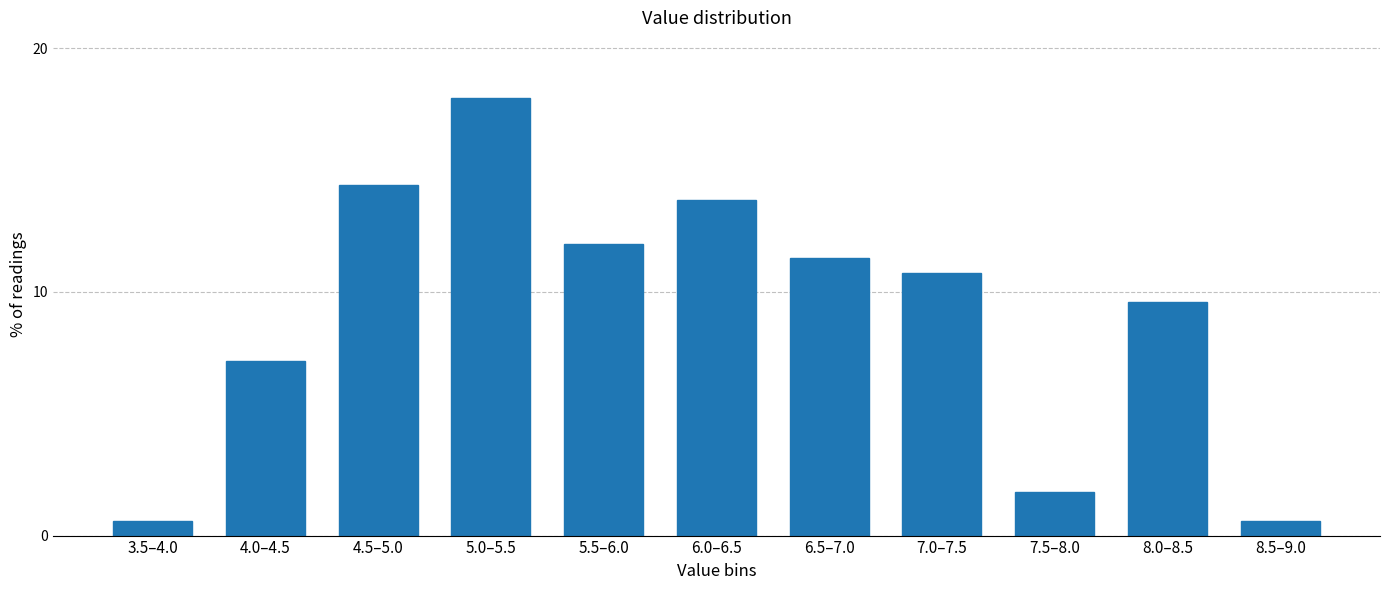

Reading left to right, transcribe all the data shown in this chart.

3.5–4.0=0.6	4.0–4.5=7.2	4.5–5.0=14.4	5.0–5.5=18.0	5.5–6.0=12.0	6.0–6.5=13.8	6.5–7.0=11.4	7.0–7.5=10.8	7.5–8.0=1.8	8.0–8.5=9.6	8.5–9.0=0.6